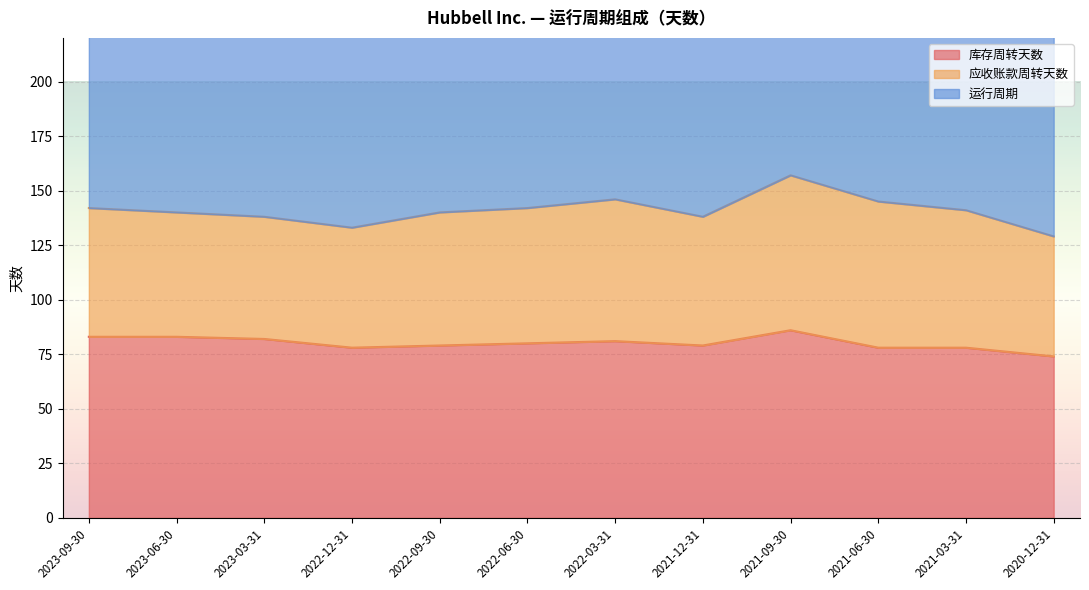

What is the highest value of the 运行周期 series?

157